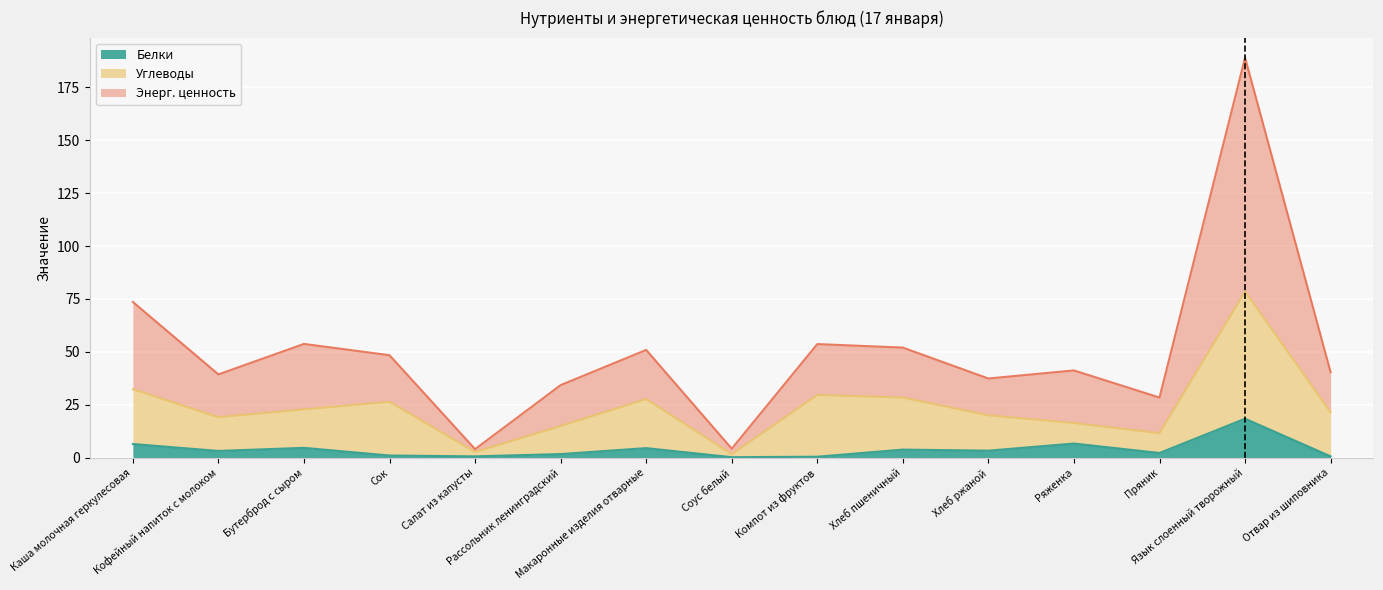

What are all the series names shown in the legend?

Белки, Углеводы, Энерг. ценность